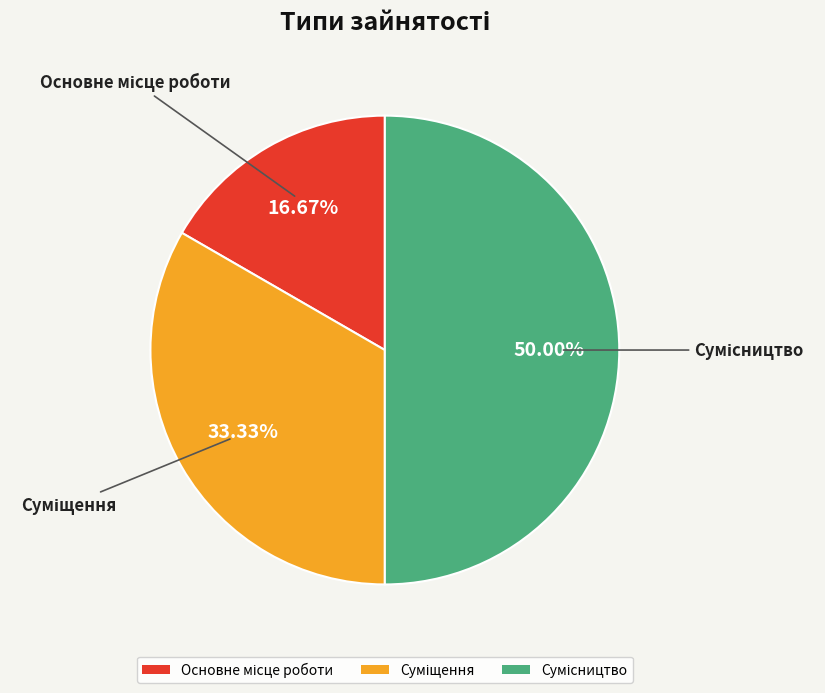

What is the total percentage of Сумісництво and Основне місце роботи?

66.7%